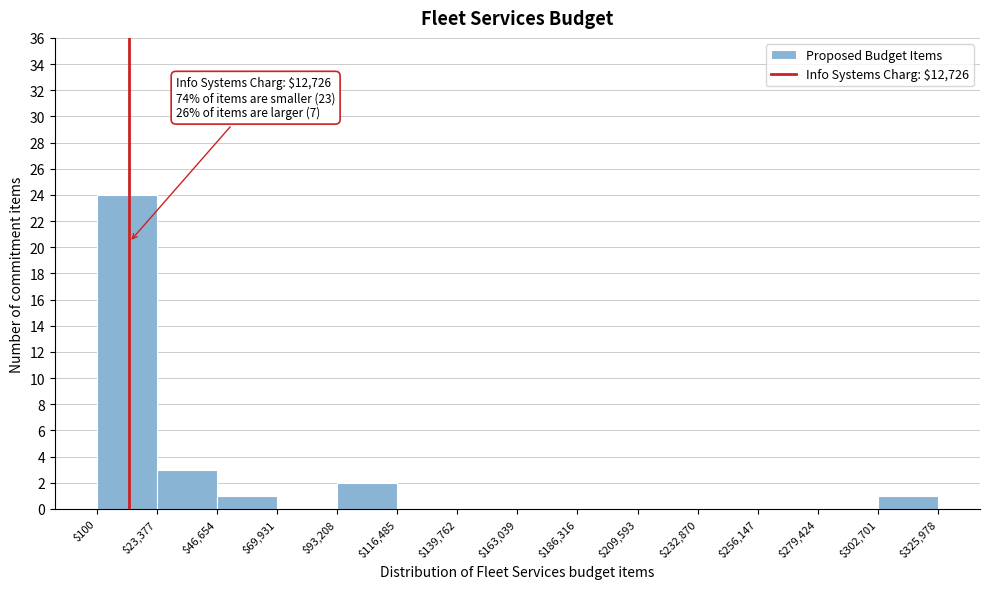

Which range on the x-axis has the tallest bar?

$100 to $23,377